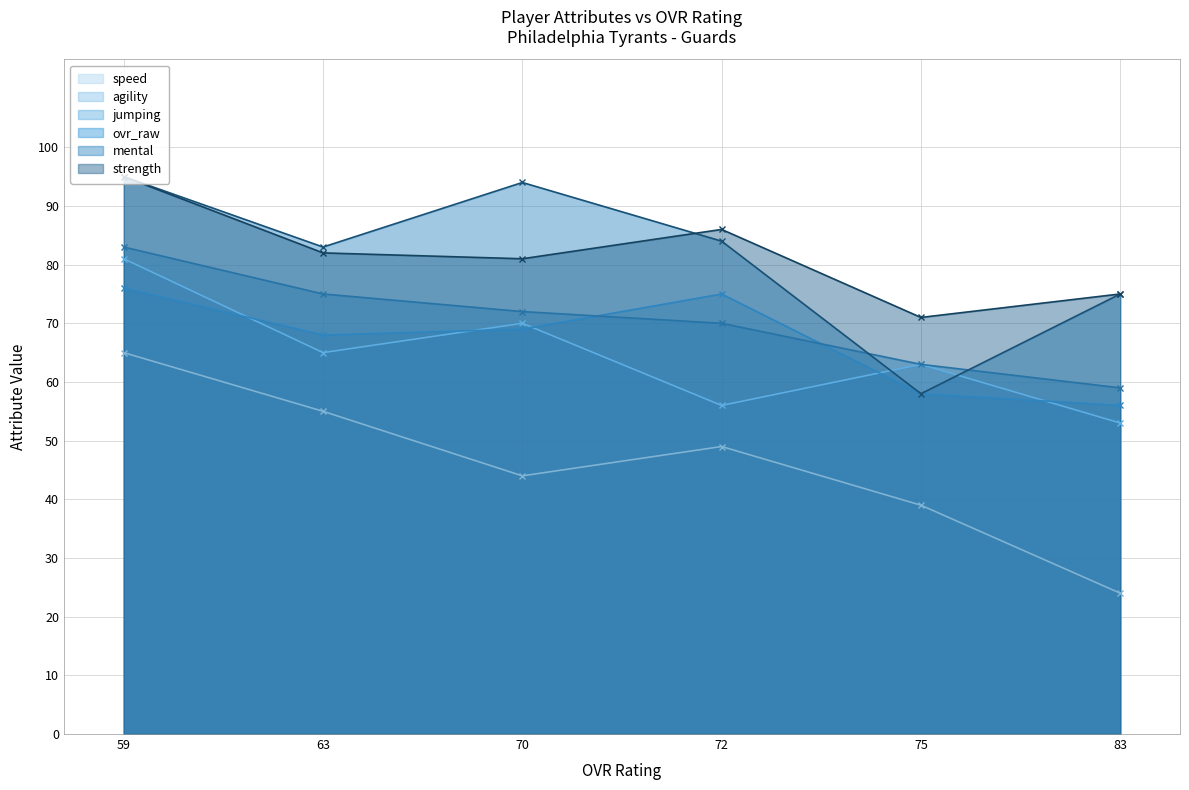

What is the total value across all series at 70?

430